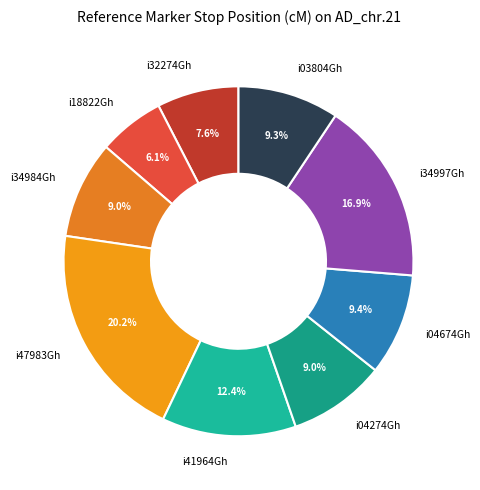

Count the number of slices in the pie.

9